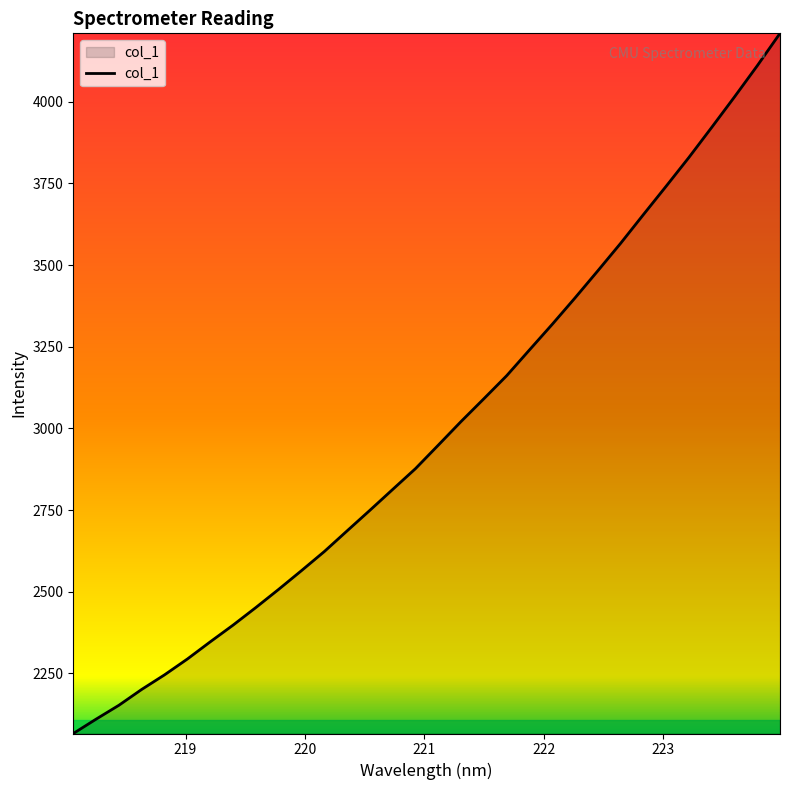

What is the smallest value displayed?

2066.1